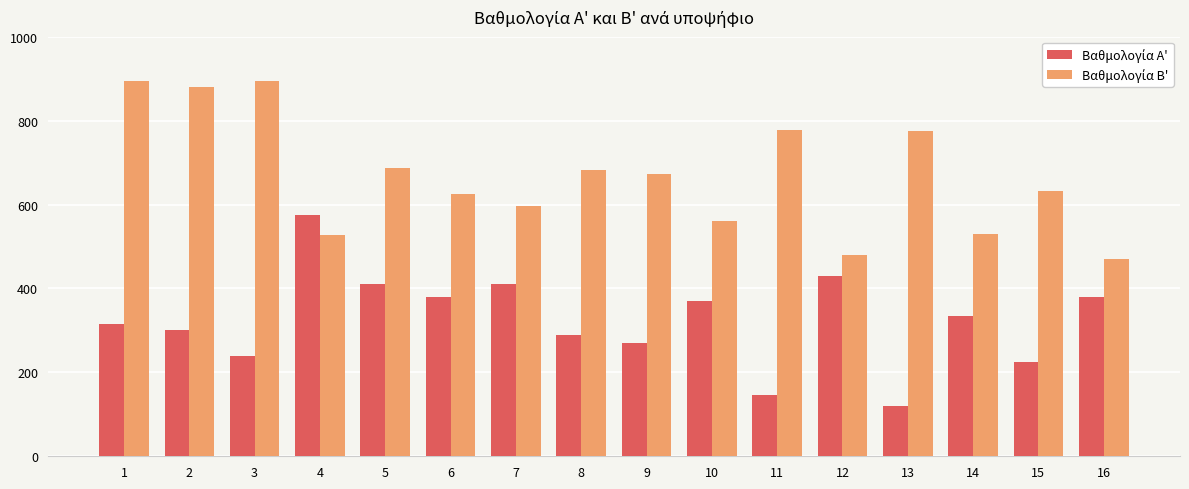

What is the total value across all series at 13?

896.0